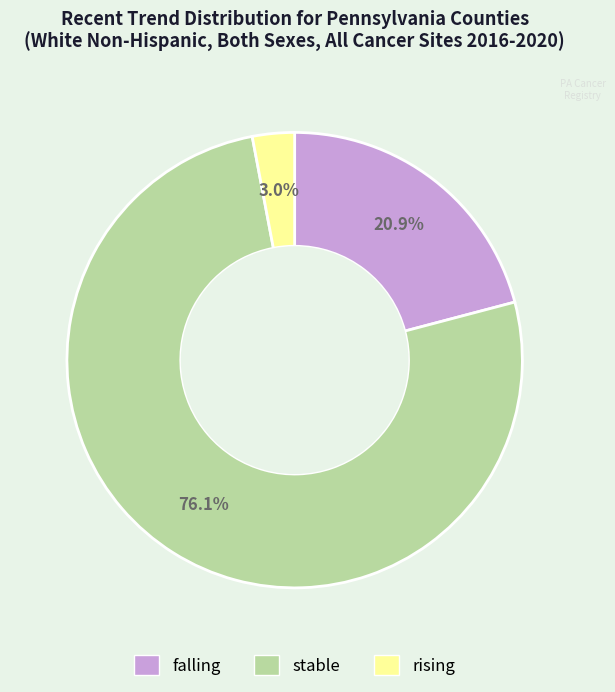

Which slice is the smallest?

rising